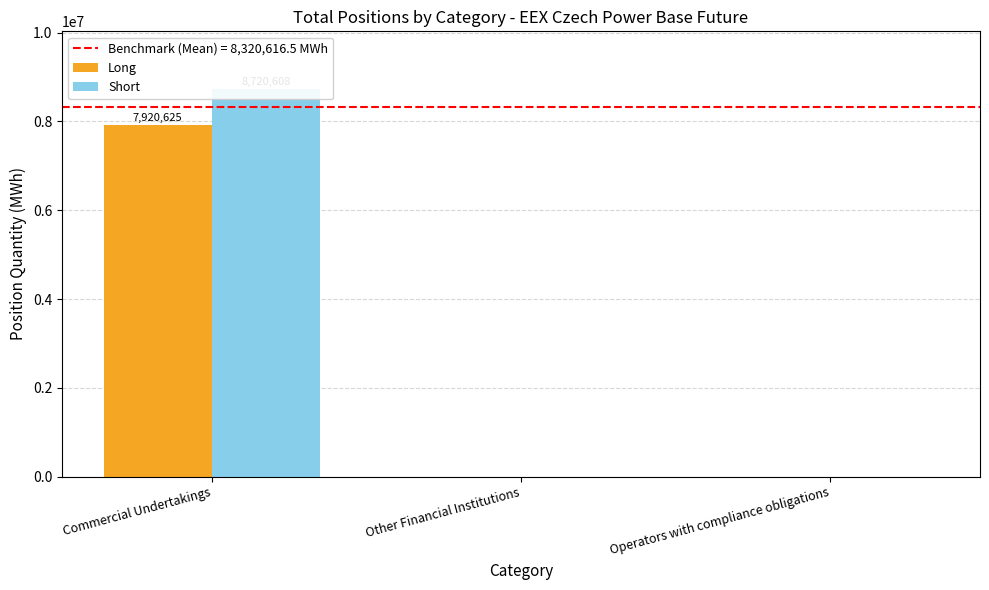

Reading left to right, what are all the values shown in this chart?

Long: Commercial Undertakings=7920625	Other Financial Institutions=0	Operators with compliance obligations=0
Short: Commercial Undertakings=8720608	Other Financial Institutions=0	Operators with compliance obligations=0